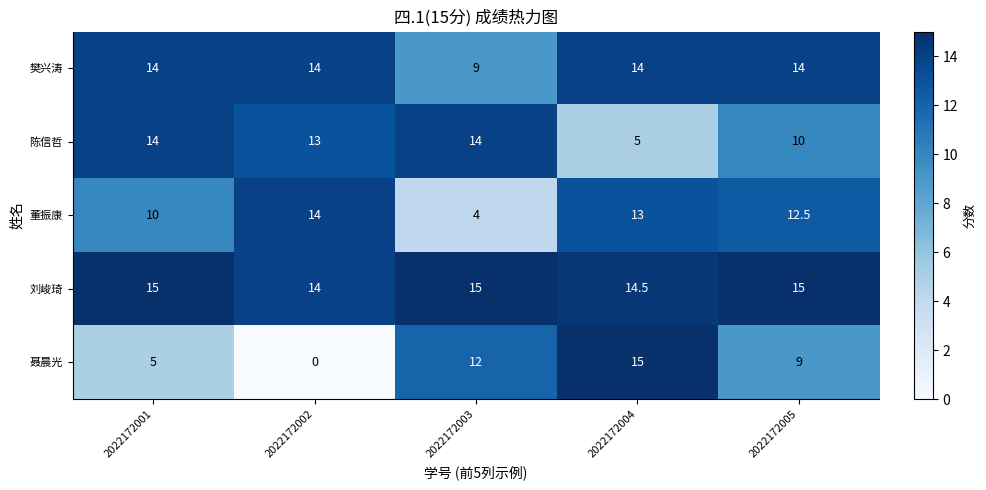

What is the difference between the 聂晨光 values at 2022172002 and 2022172003?

12.0